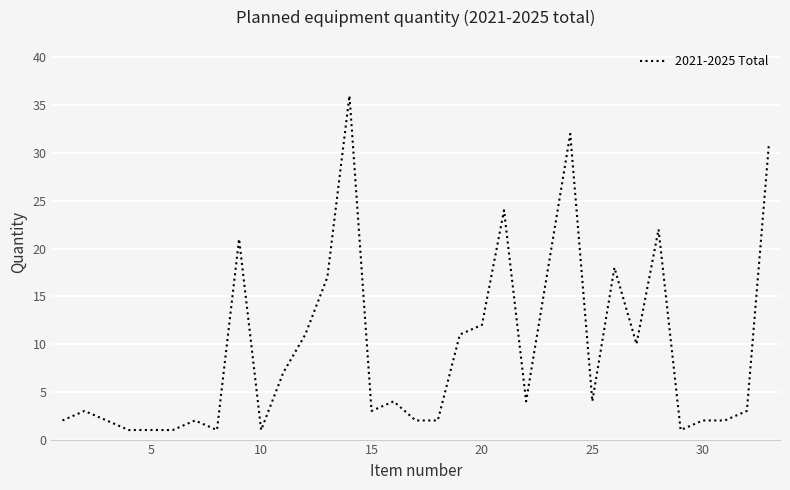

What is the greatest value displayed?

36